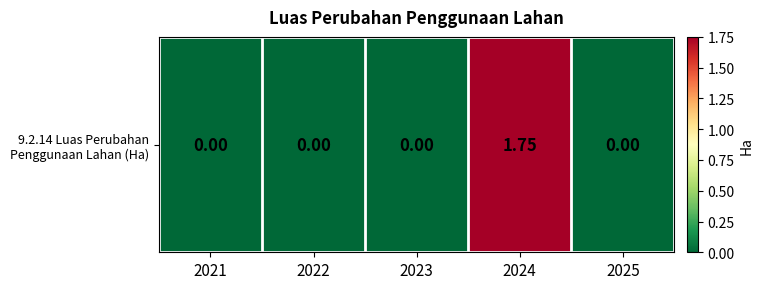

Which has a higher value, 2022 or 2025?

2022